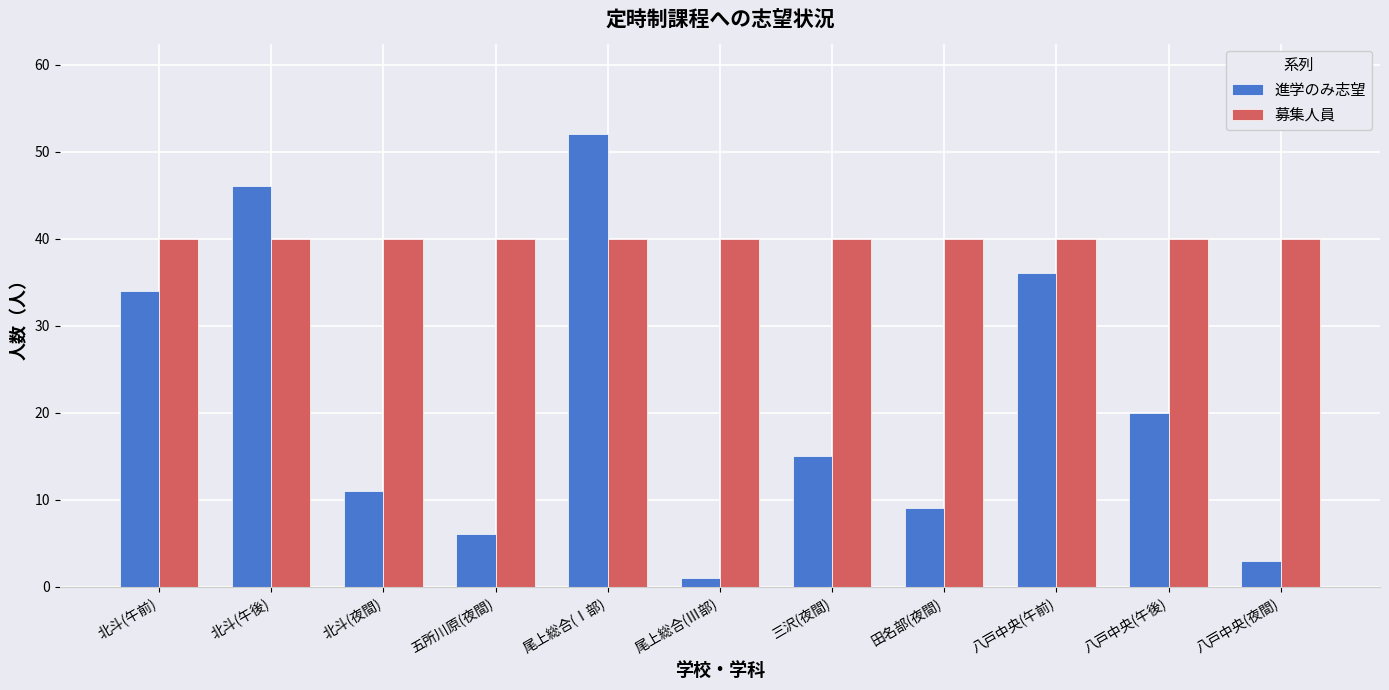

What position from the right is 田名部(夜間)?

4